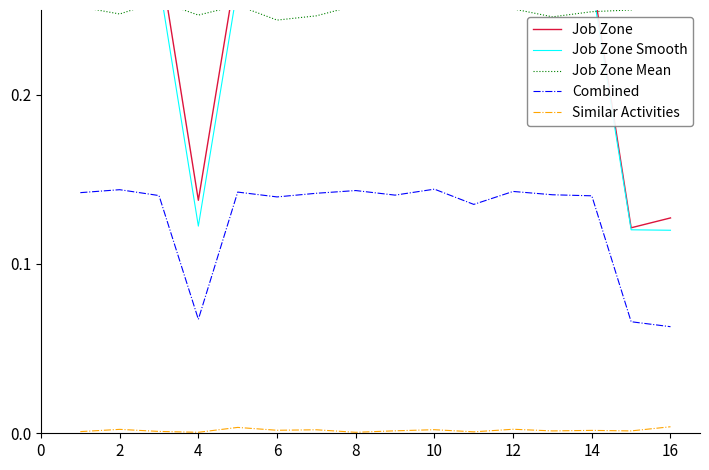

True or false: Combined and Similar Activities cross at least once.

False